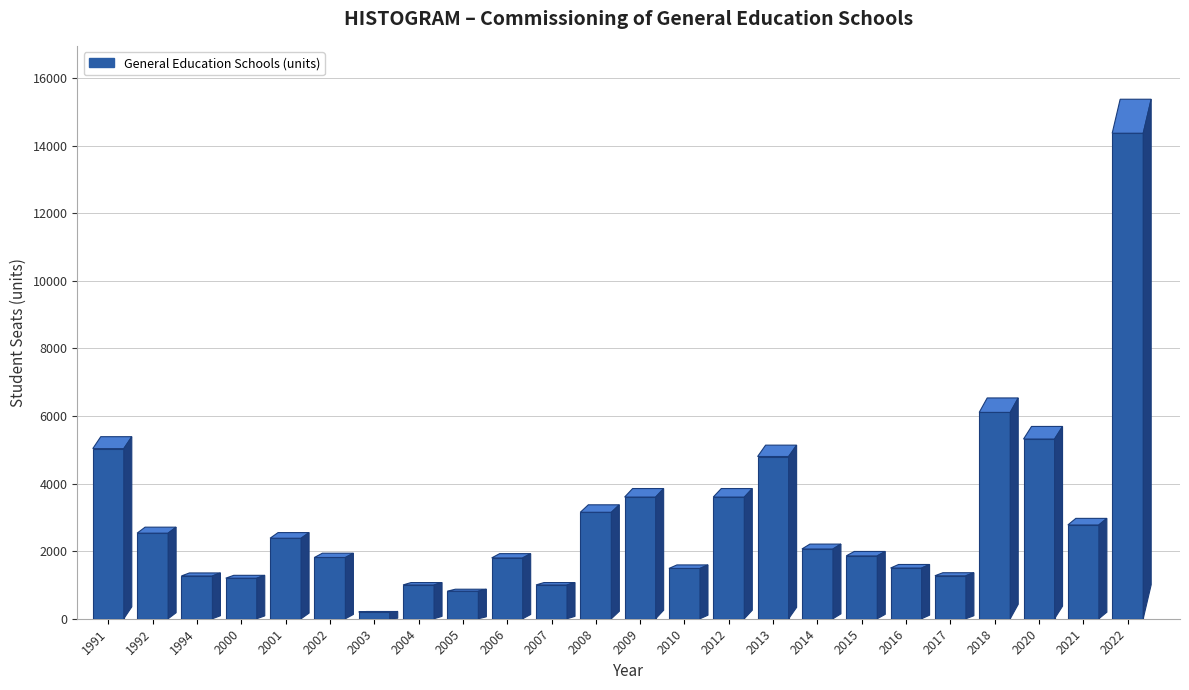

What is the difference between the second highest and minimum values?

5905